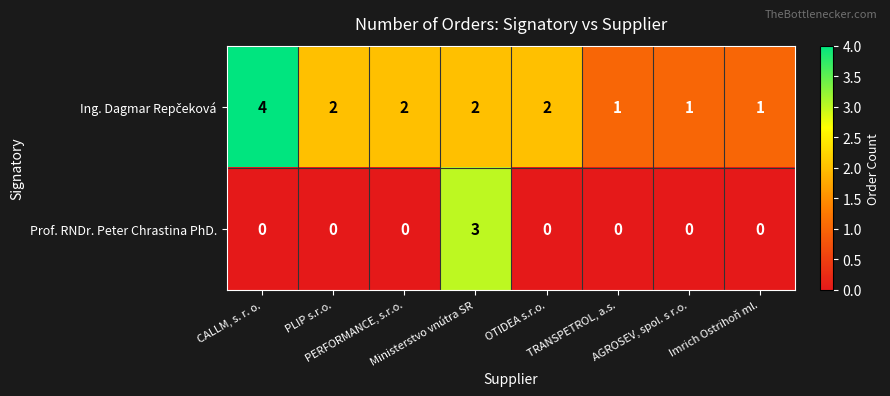

Count the Prof. RNDr. Peter Chrastina PhD. values in the range 0 to 1.

7